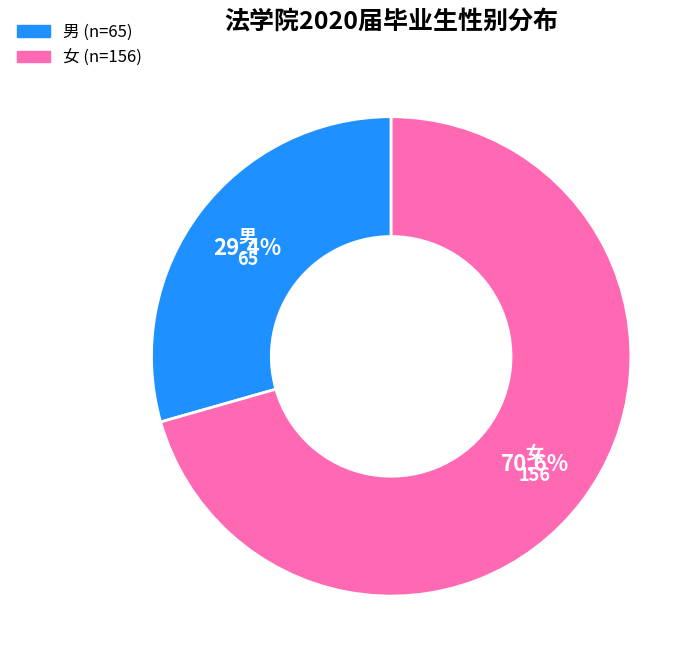

To the nearest percent, what is the difference between the largest and smallest slice percentages?

41%